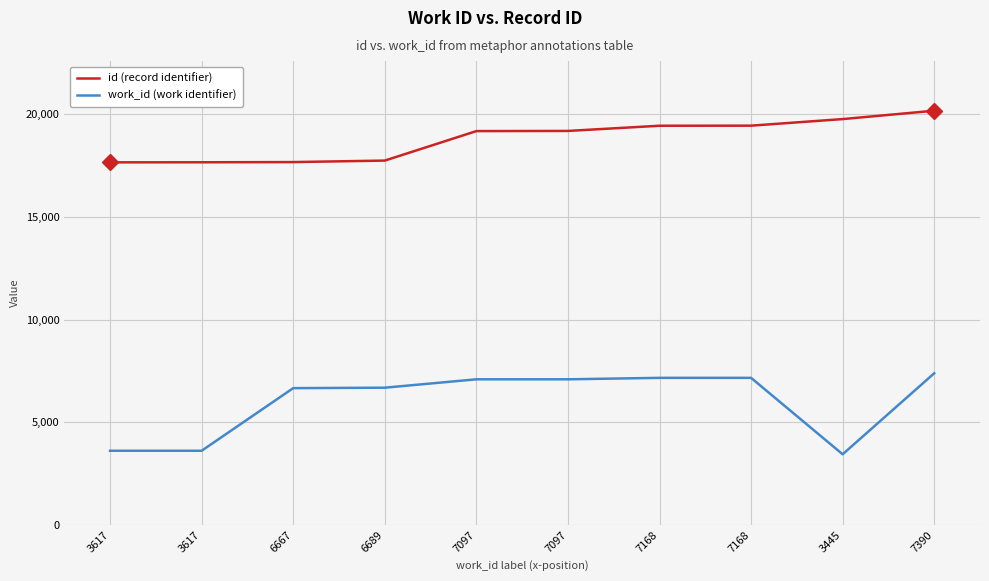

Reading left to right, extract all data points from this chart.

id (record identifier): 3617=17666	3617=17669	6667=17679	6689=17752	7097=19188	7097=19196	7168=19449	7168=19453	3445=19773	7390=20181
work_id (work identifier): 3617=3617	3617=3617	6667=6667	6689=6689	7097=7097	7097=7097	7168=7168	7168=7168	3445=3445	7390=7390